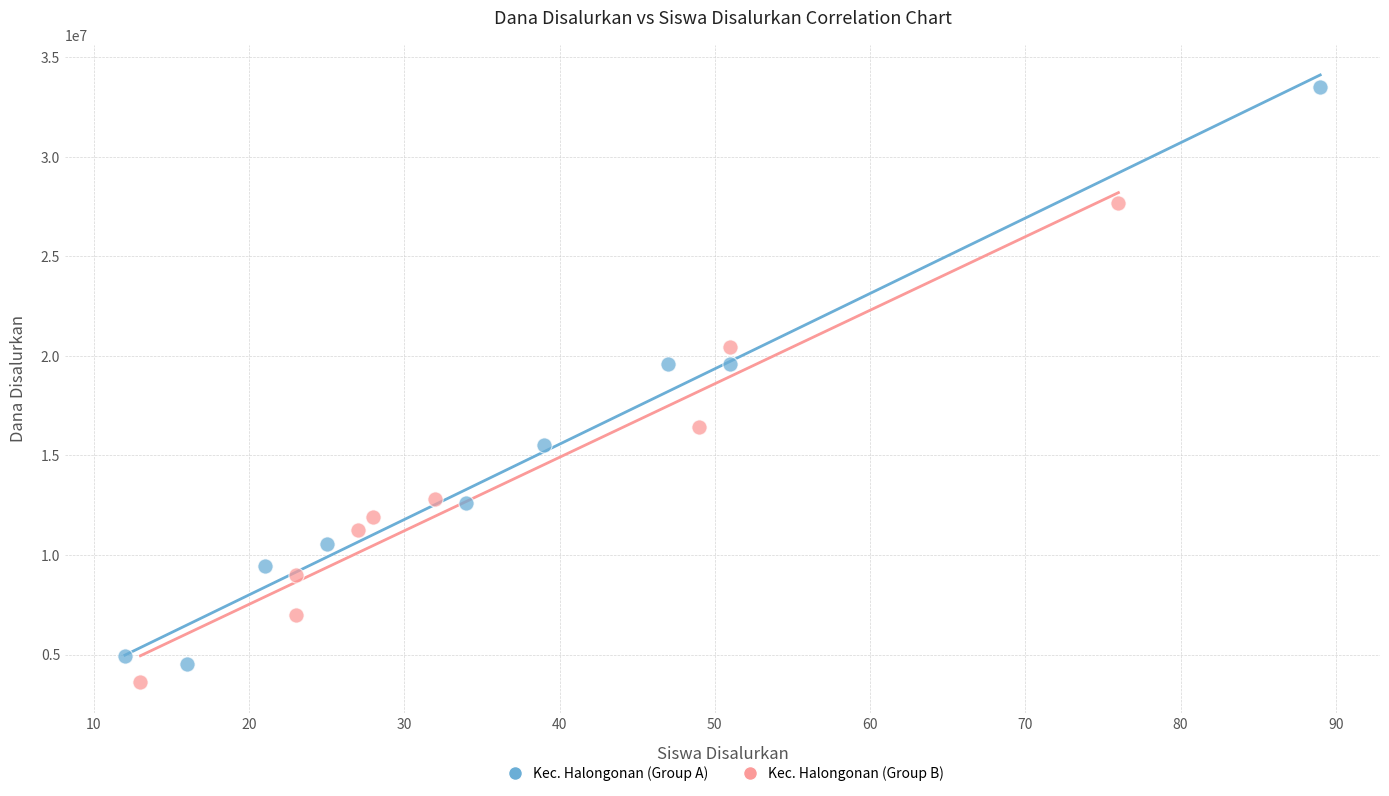

What are all the series names shown in the legend?

Kec. Halongonan (Group A), Kec. Halongonan (Group B)